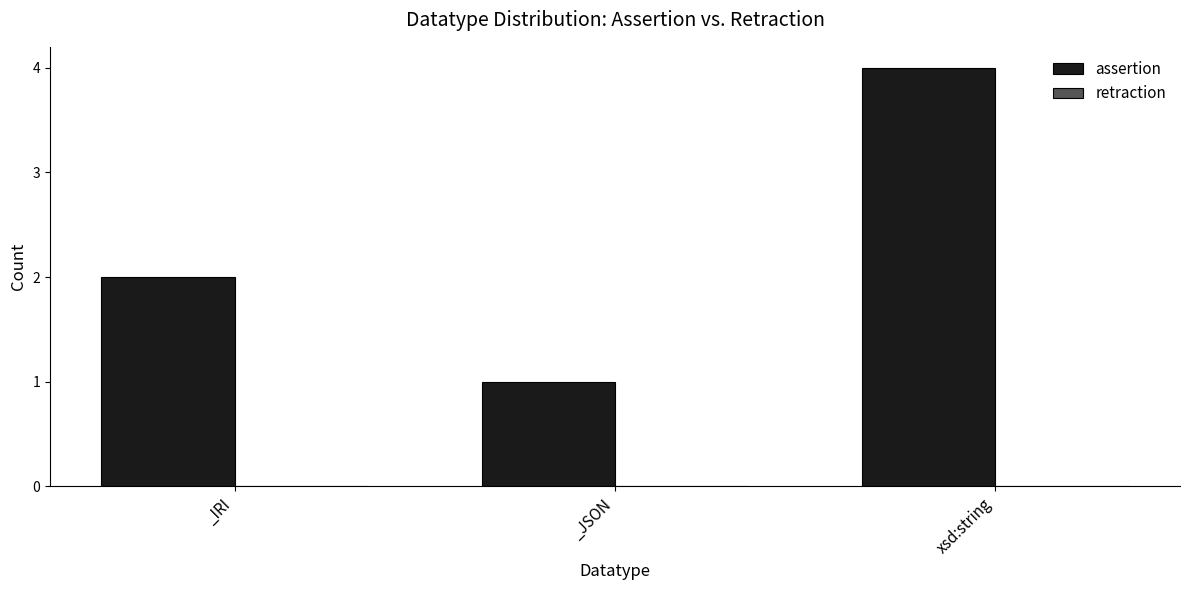

At which category does the chart reach its peak across all series?

xsd:string